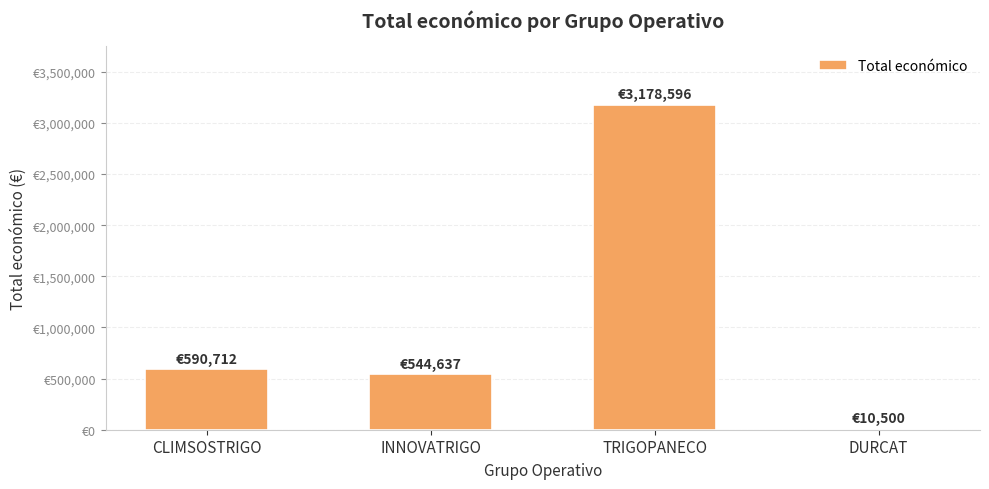

Count the number of values greater than 590712.

1